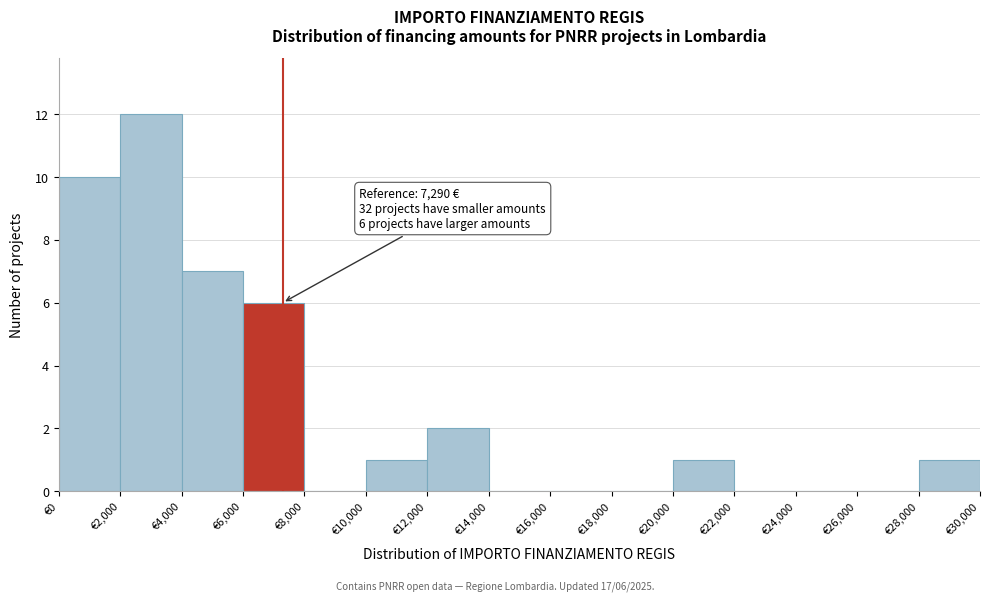

Which range on the x-axis has the tallest bar?

2000 to 4000